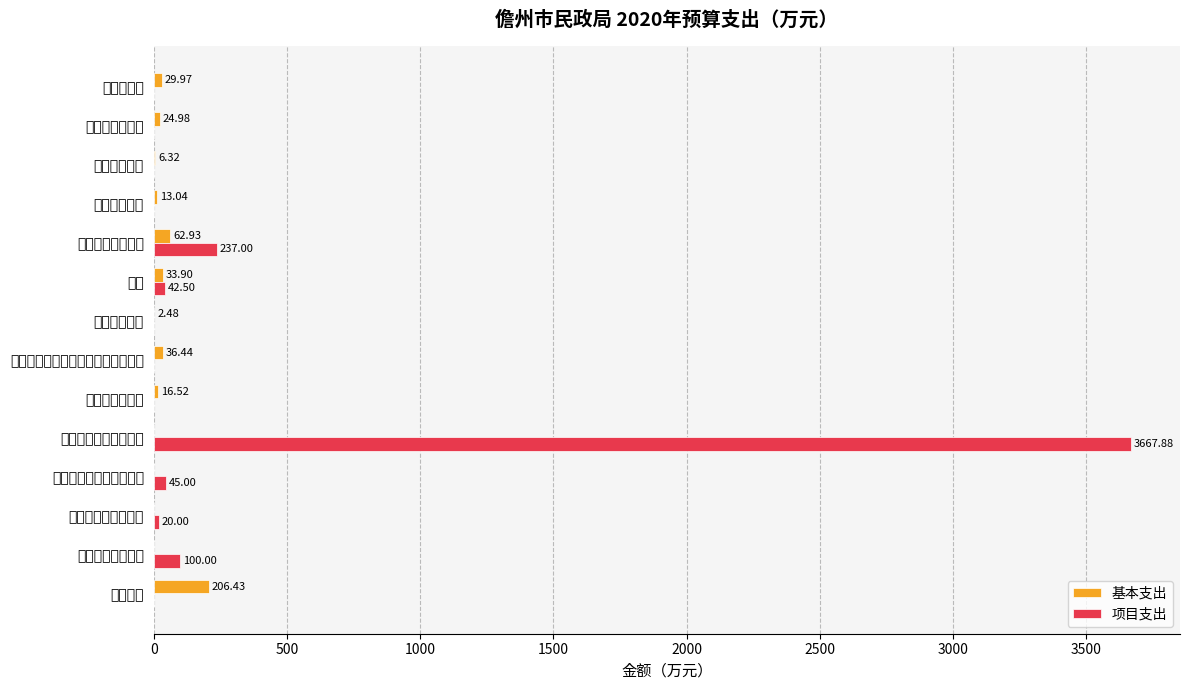

At which category does the chart reach its peak across all series?

其他民政管理事务支出